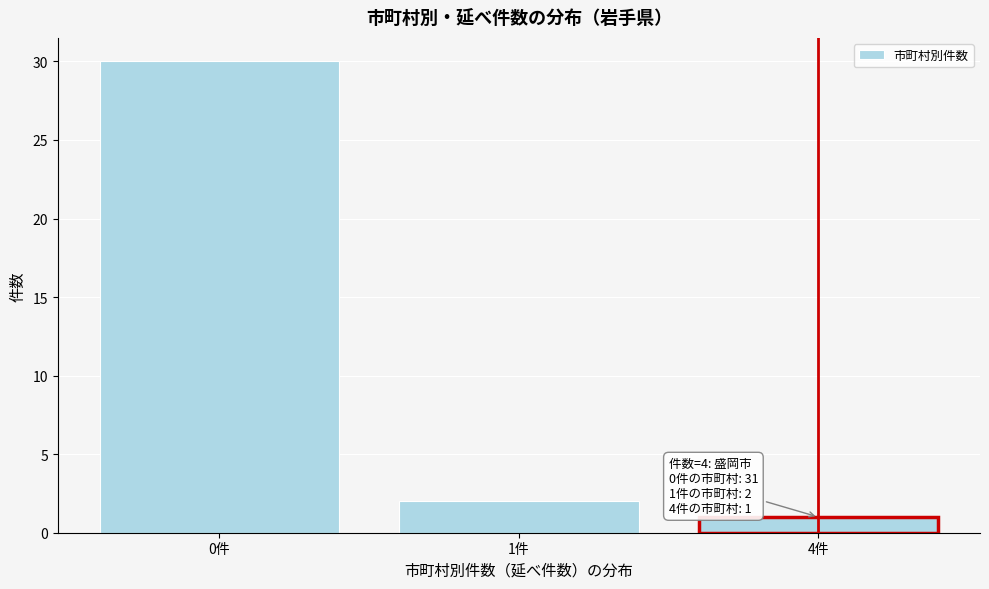

Reading right to left, list all the values displayed in this chart.

1	2	30